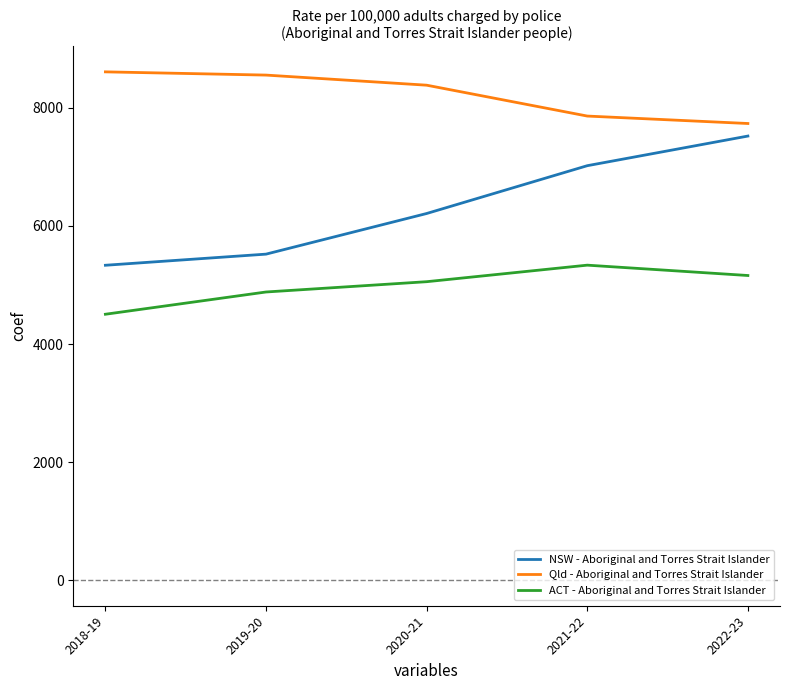

At 2019-20, list the series in order from smallest to largest.

ACT - Aboriginal and Torres Strait Islander, NSW - Aboriginal and Torres Strait Islander, Qld - Aboriginal and Torres Strait Islander